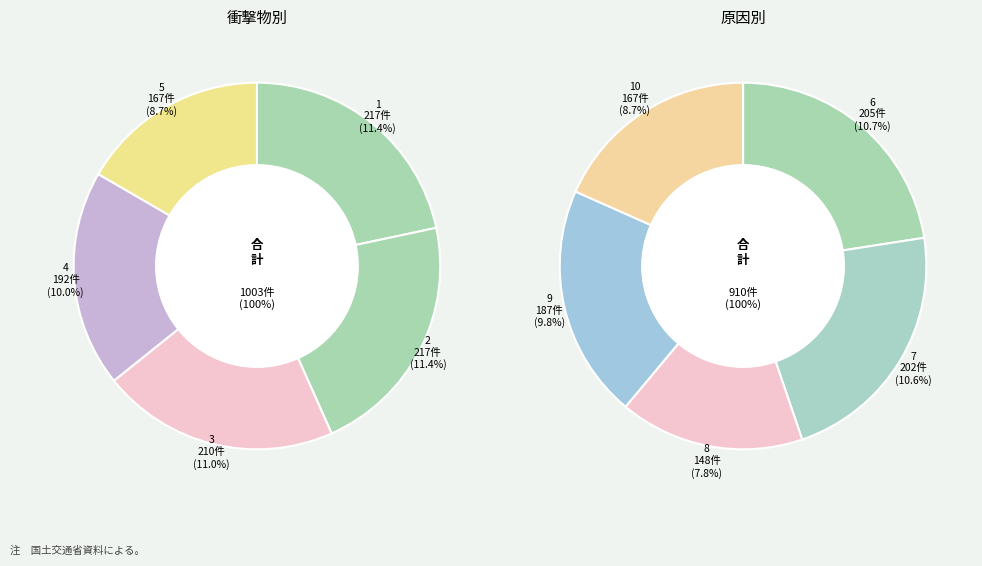

What portion of the pie excludes 3?

89.0%